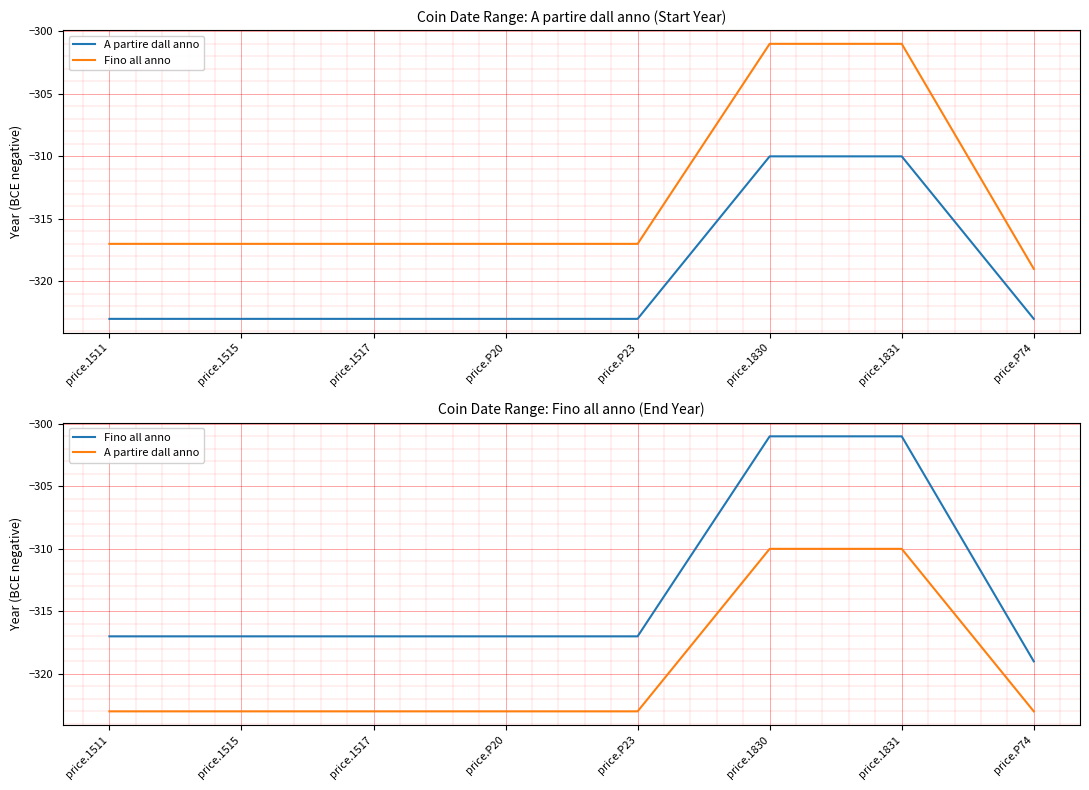

True or false: Fino all anno and A partire dall anno intersect in this chart.

False